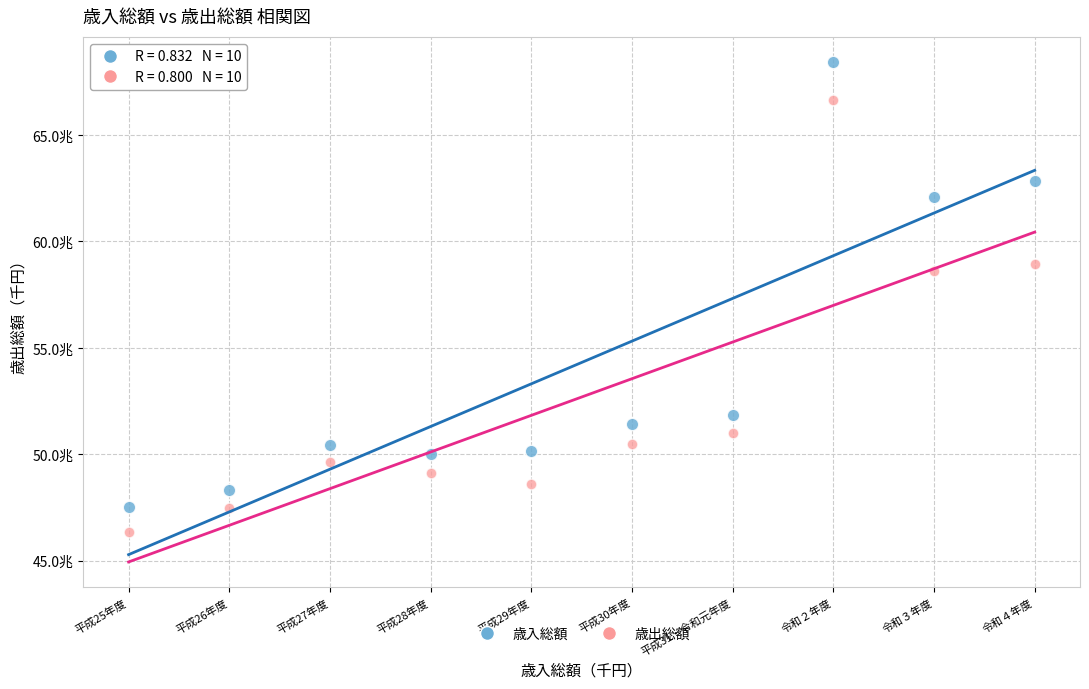

Which series contains the lowest Y value?

歳出総額